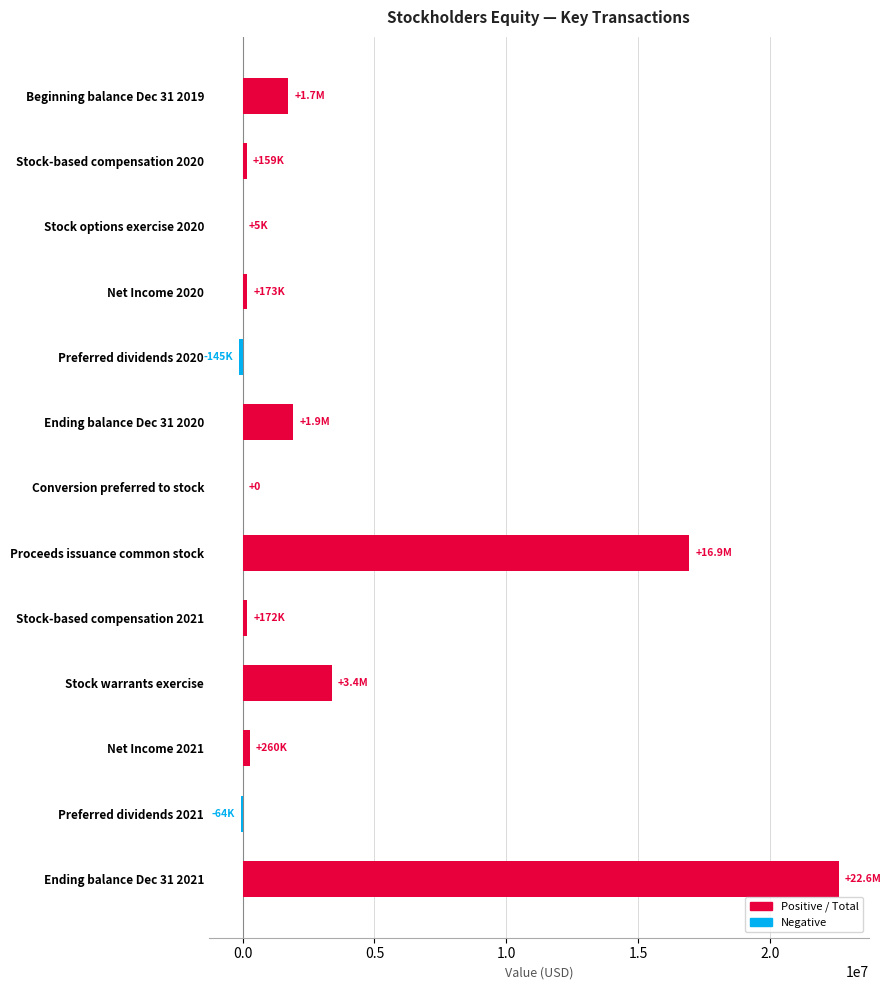

What is the sum of all values?

47150248